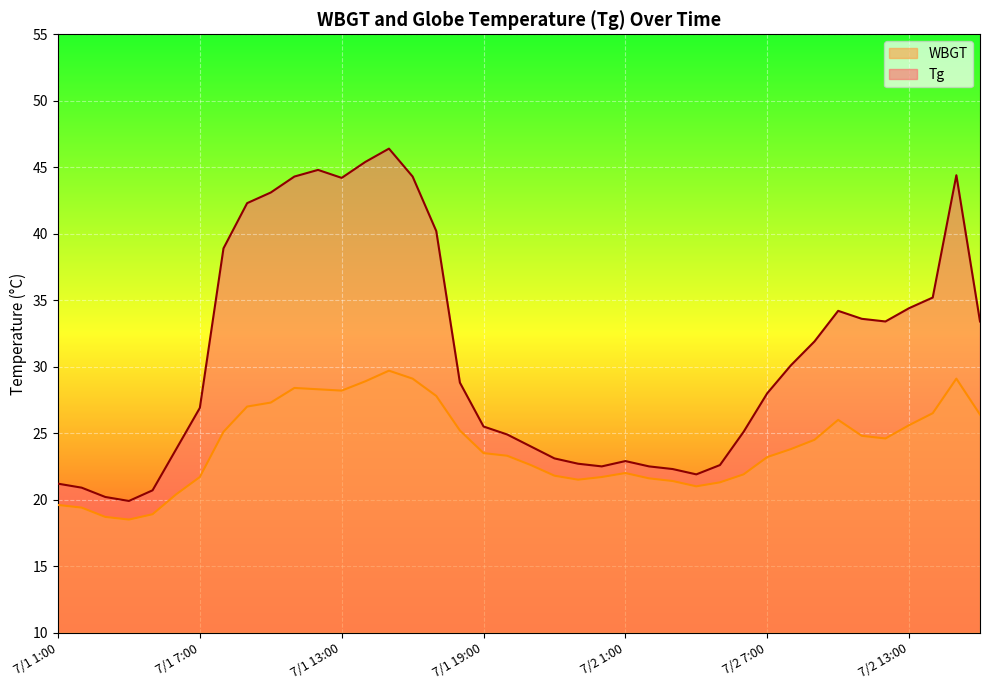

What value does the Tg series have at 7/1 15:00?

46.4